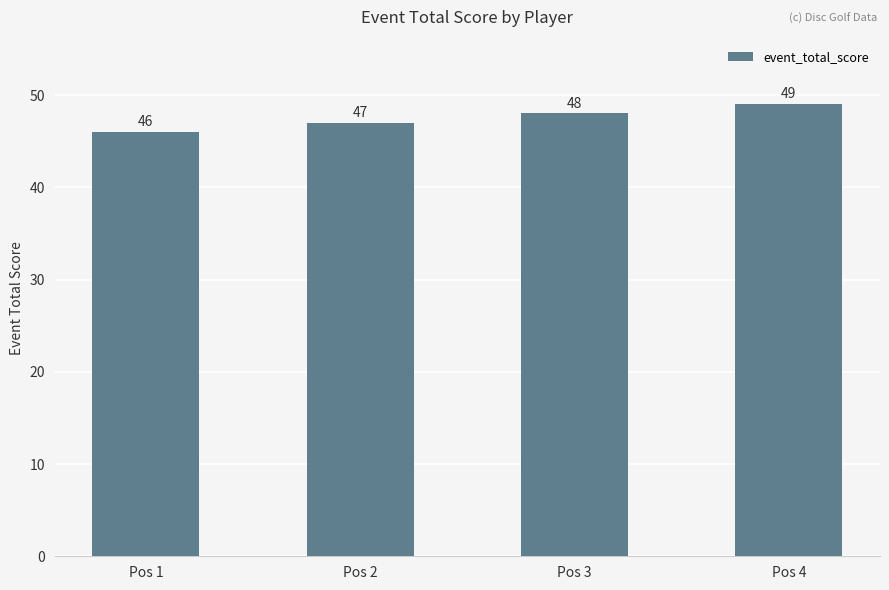

Does the chart contain any negative values?

No